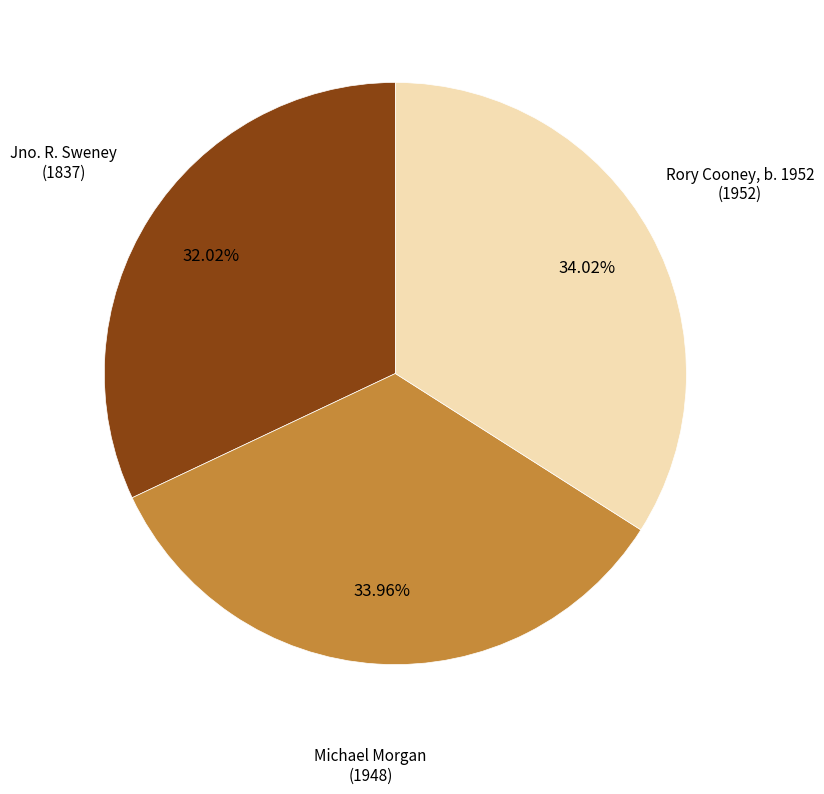

Is there a majority slice in this chart?

No